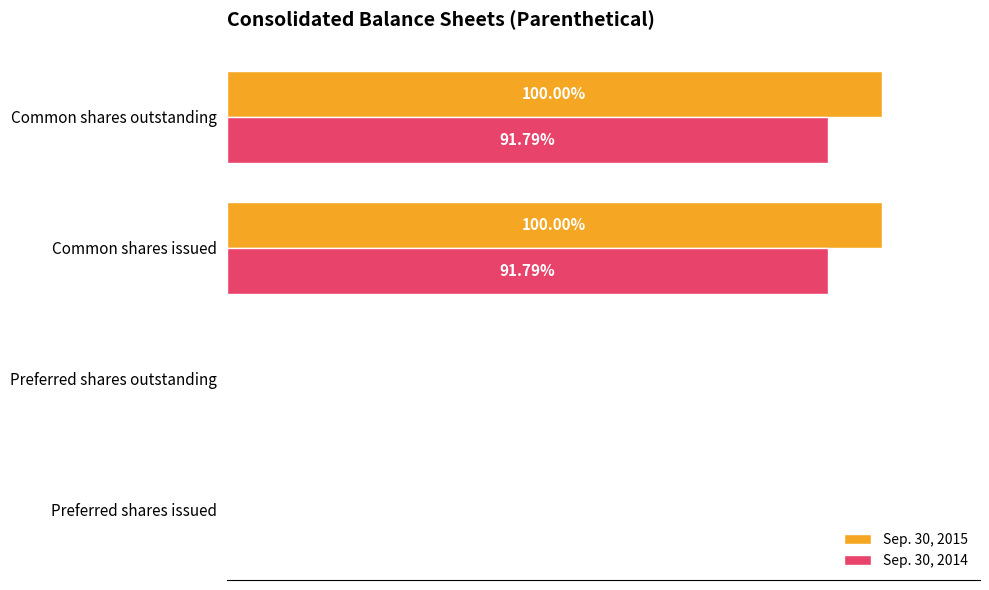

What is the average value of the Sep. 30, 2014 series?

27337618